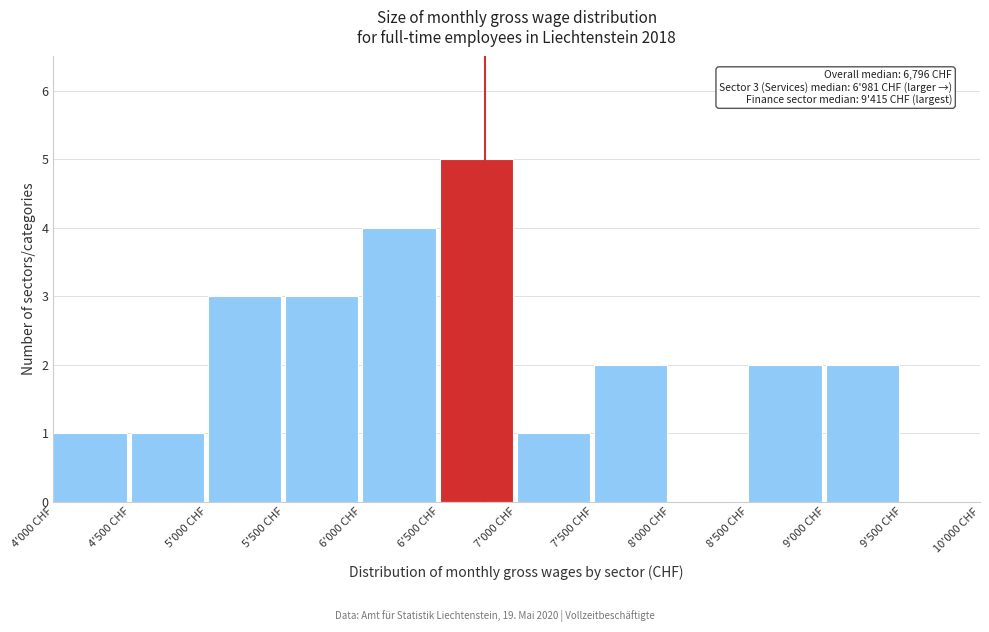

Reading right to left, transcribe all the data shown in this chart.

9'500 CHF=0	9'000 CHF=2	8'500 CHF=2	8'000 CHF=0	7'500 CHF=2	7'000 CHF=1	6'500 CHF=5	6'000 CHF=4	5'500 CHF=3	5'000 CHF=3	4'500 CHF=1	4'000 CHF=1